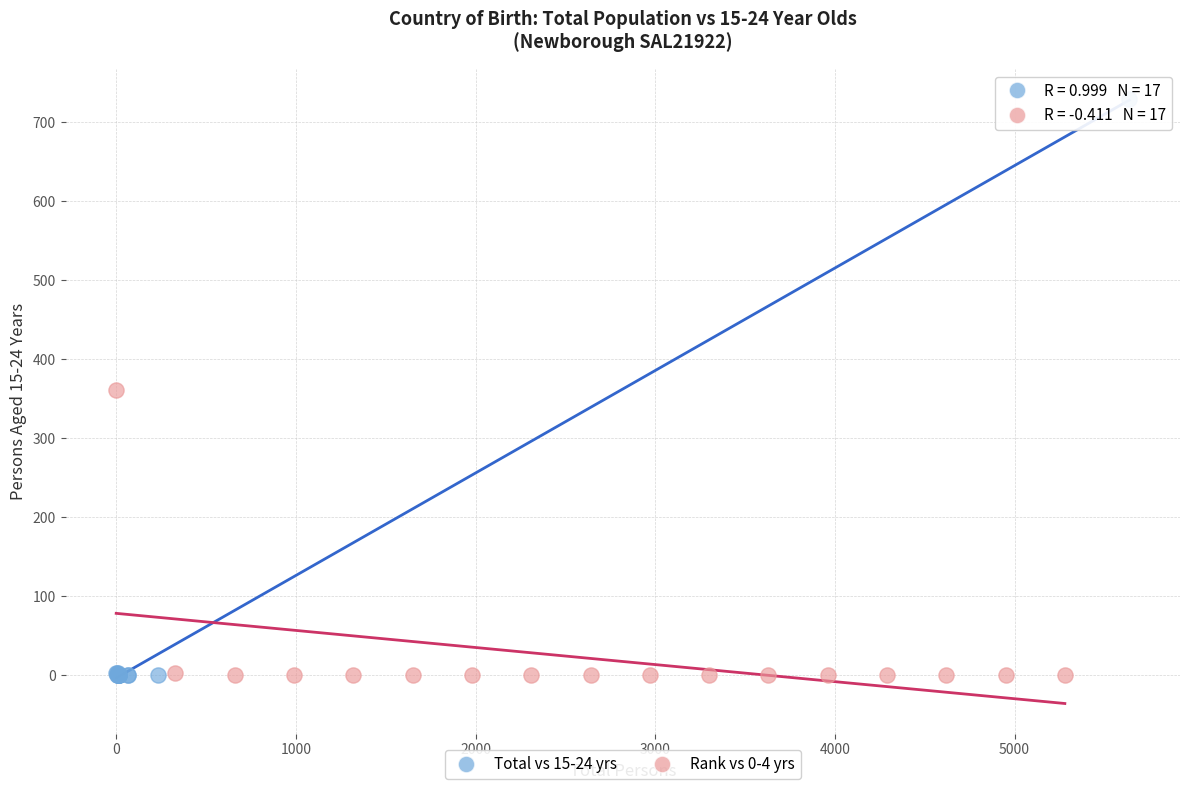

Which series has the widest spread of Y values?

Total vs 15-24 yrs